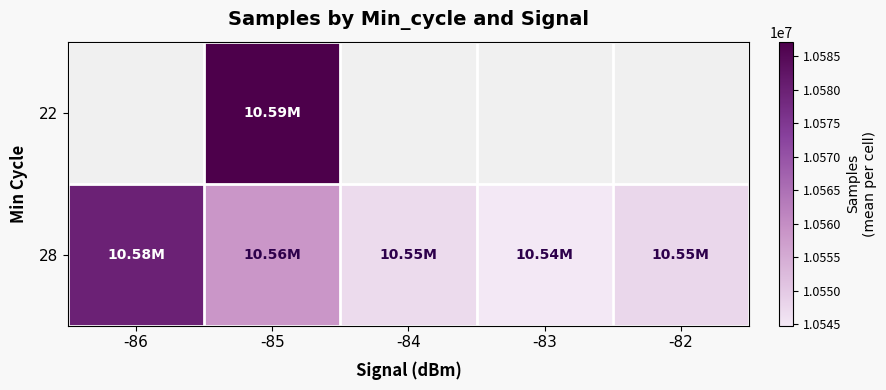

At which label does 28 reach its peak?

-86